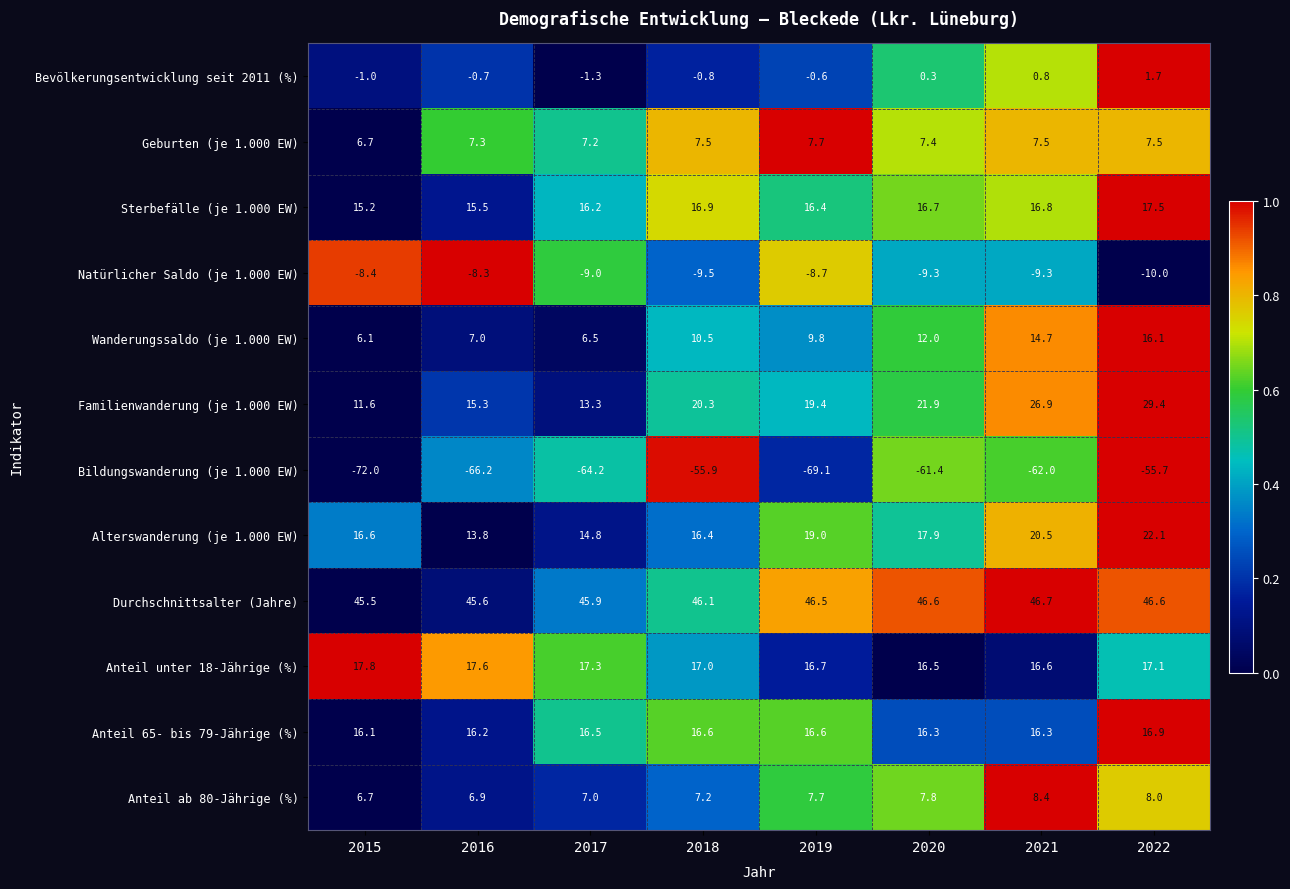

The value of Bevölkerungsentwicklung seit 2011 (%) at 2020 is 0.3. True or false?

True